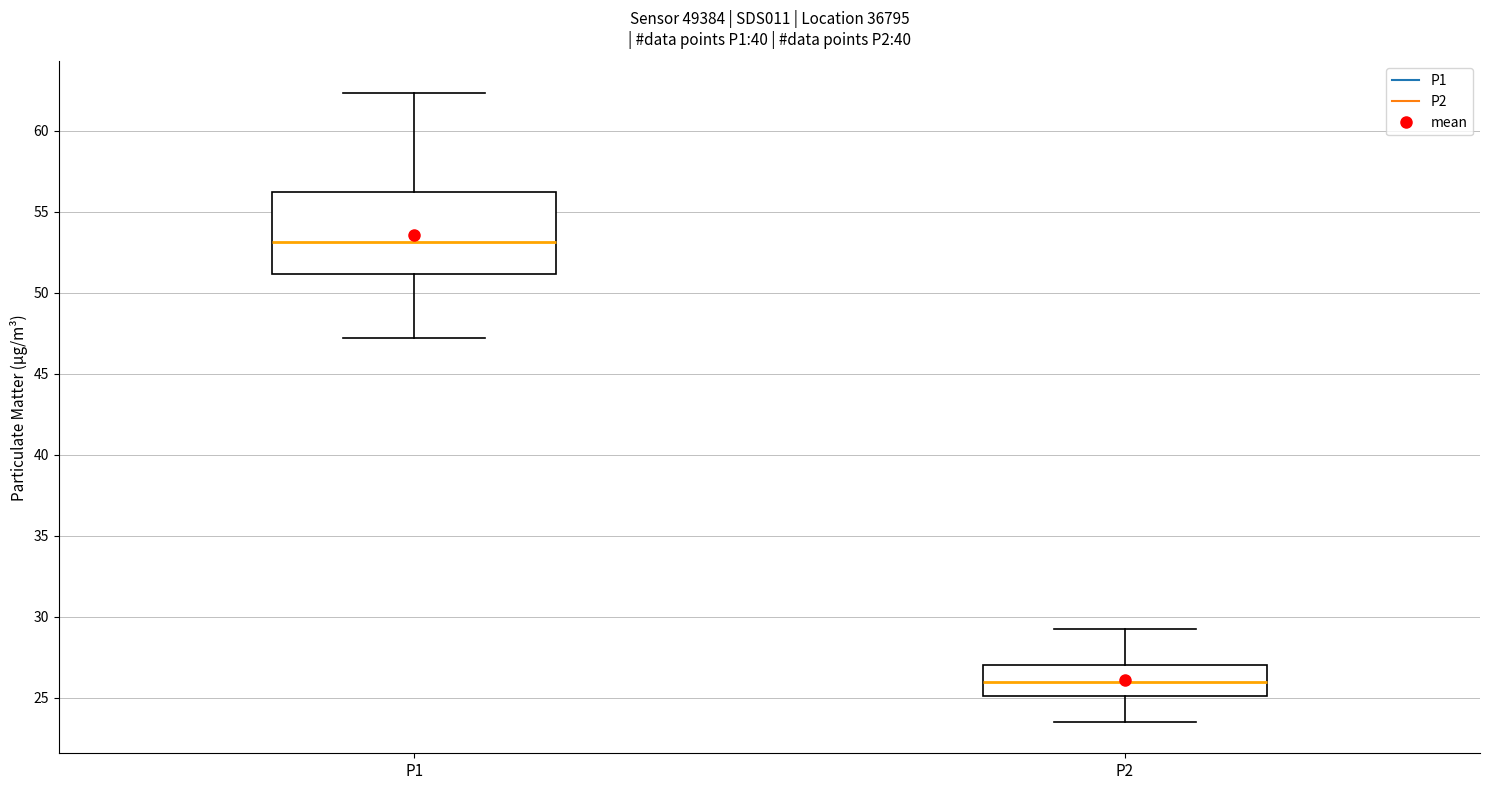

Reading left to right, read every box against the y-axis: the position of its median line, the range the box covers, and the ends of its whiskers. The values are not printed on the chart, so give them approximately, as read against the axis.

P1: median 53.0, box 51.0 to 56.0, whiskers 47.0 to 62.5
P2: median 26.0, box 25.0 to 27.0, whiskers 23.5 to 29.5